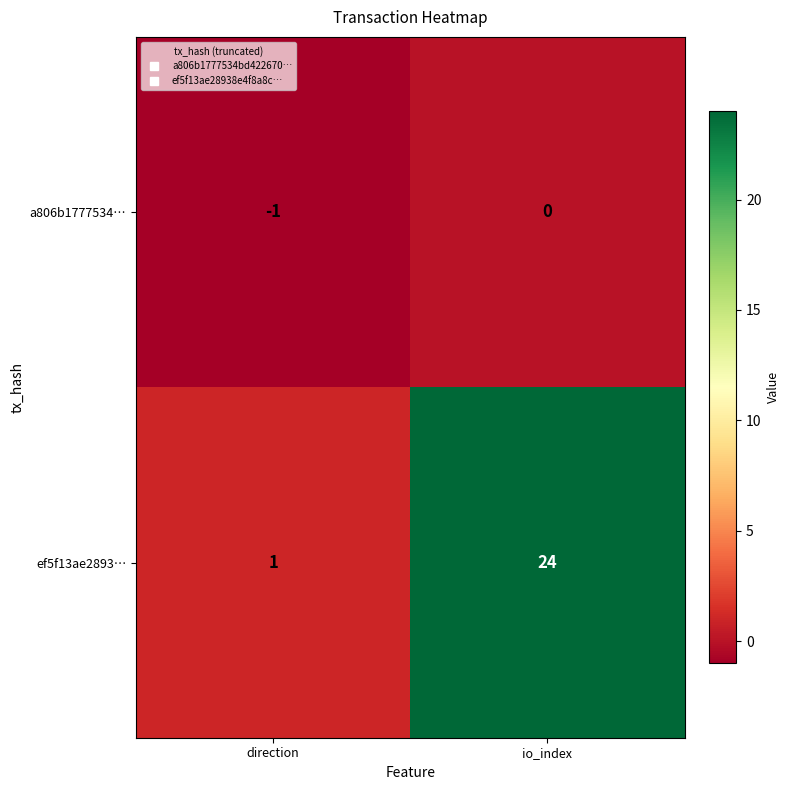

Which series has the largest range (max minus min)?

ef5f13ae2893…